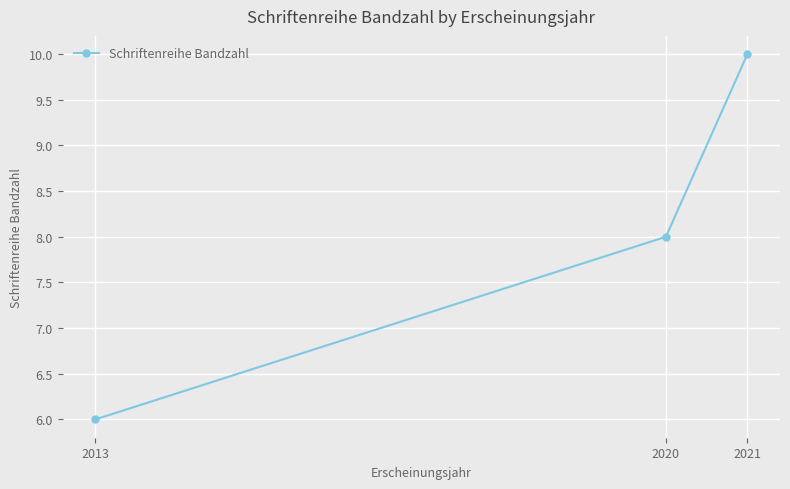

How many categories are shown in the chart?

3